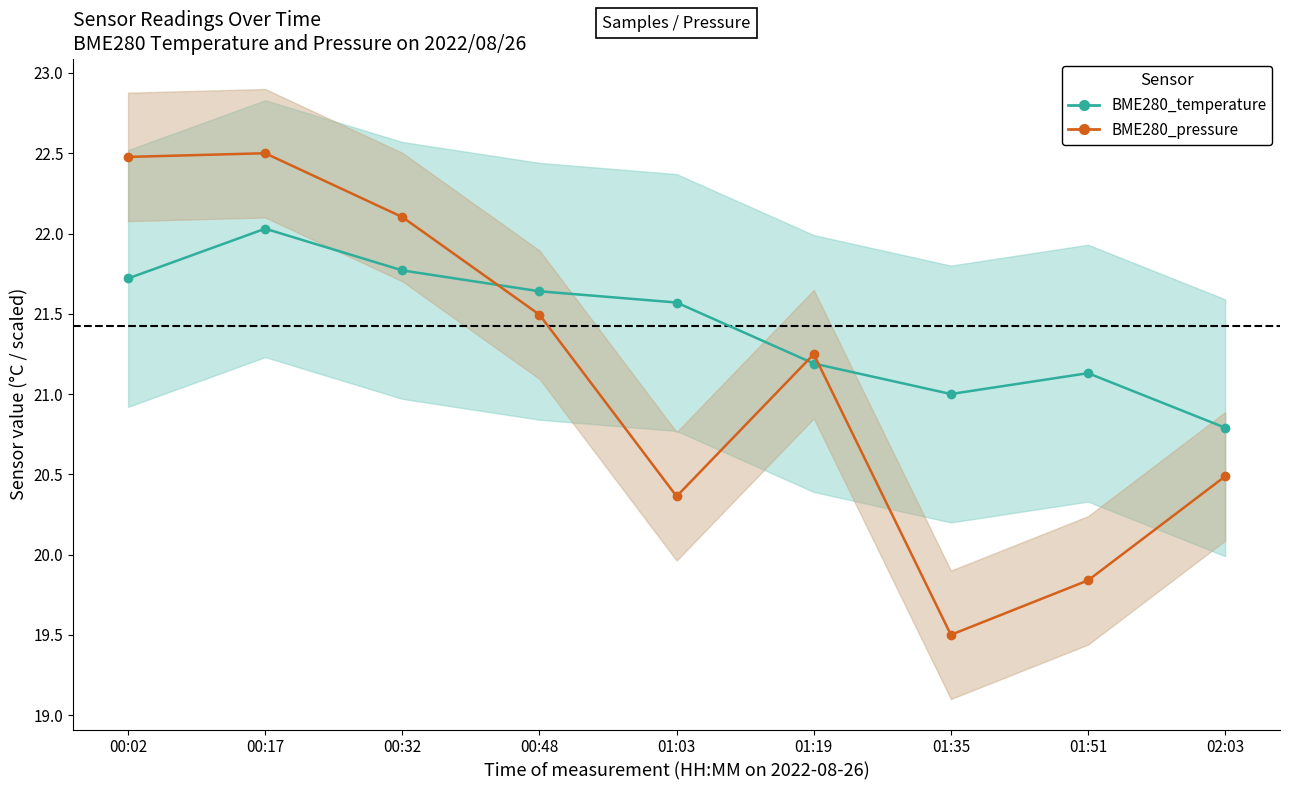

Which label corresponds to the largest value in the chart?

00:17